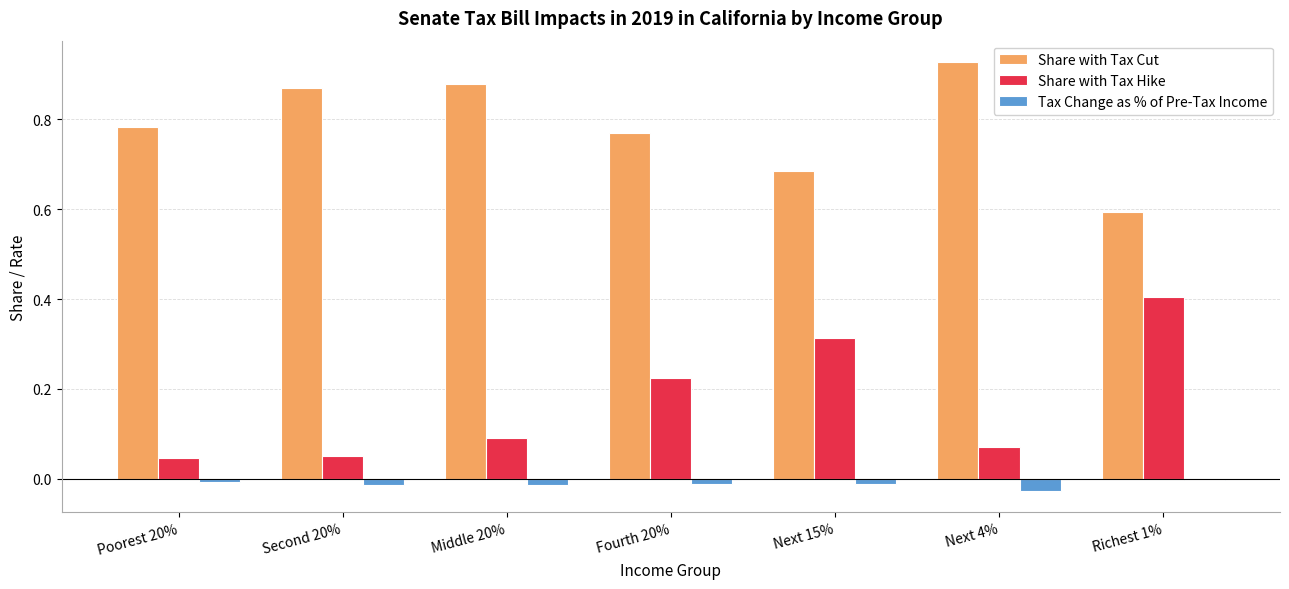

True or false: Share with Tax Cut has a value of 0.6 at Richest 1%.

True